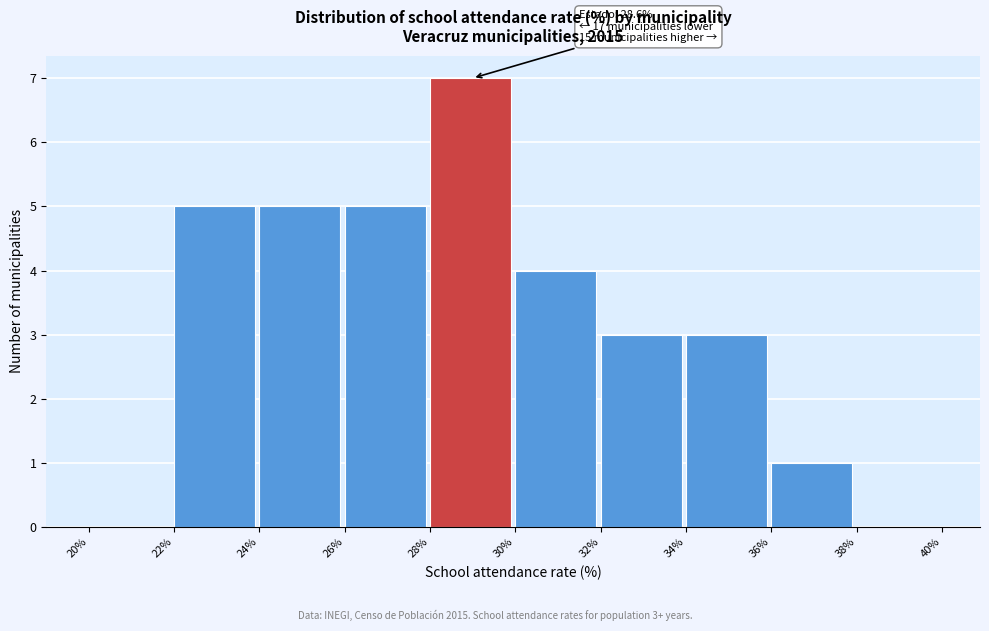

Over which range of the x-axis is the bar tallest?

28% to 30%